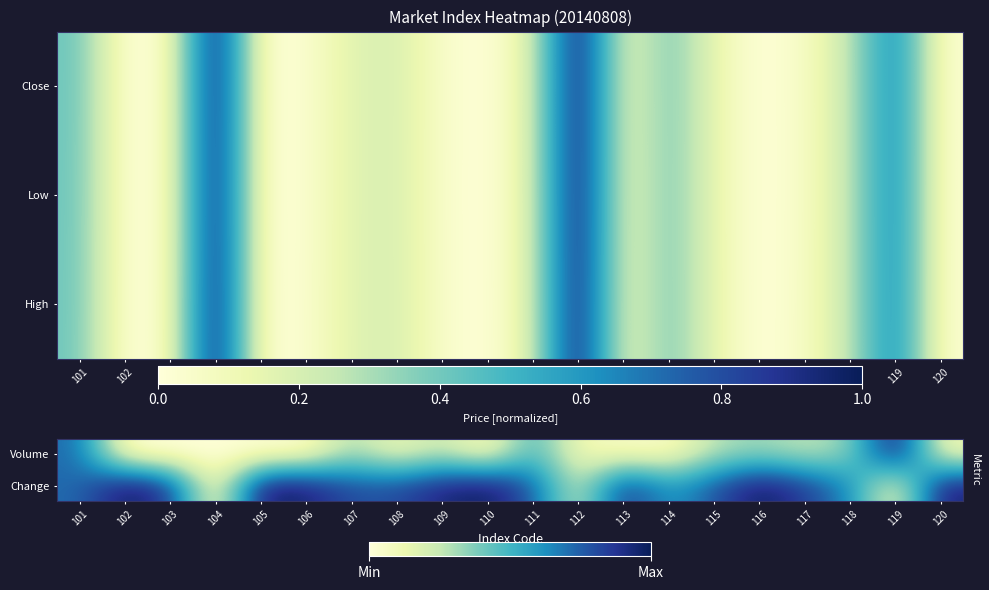

How many values in the High series exceed 0?

19